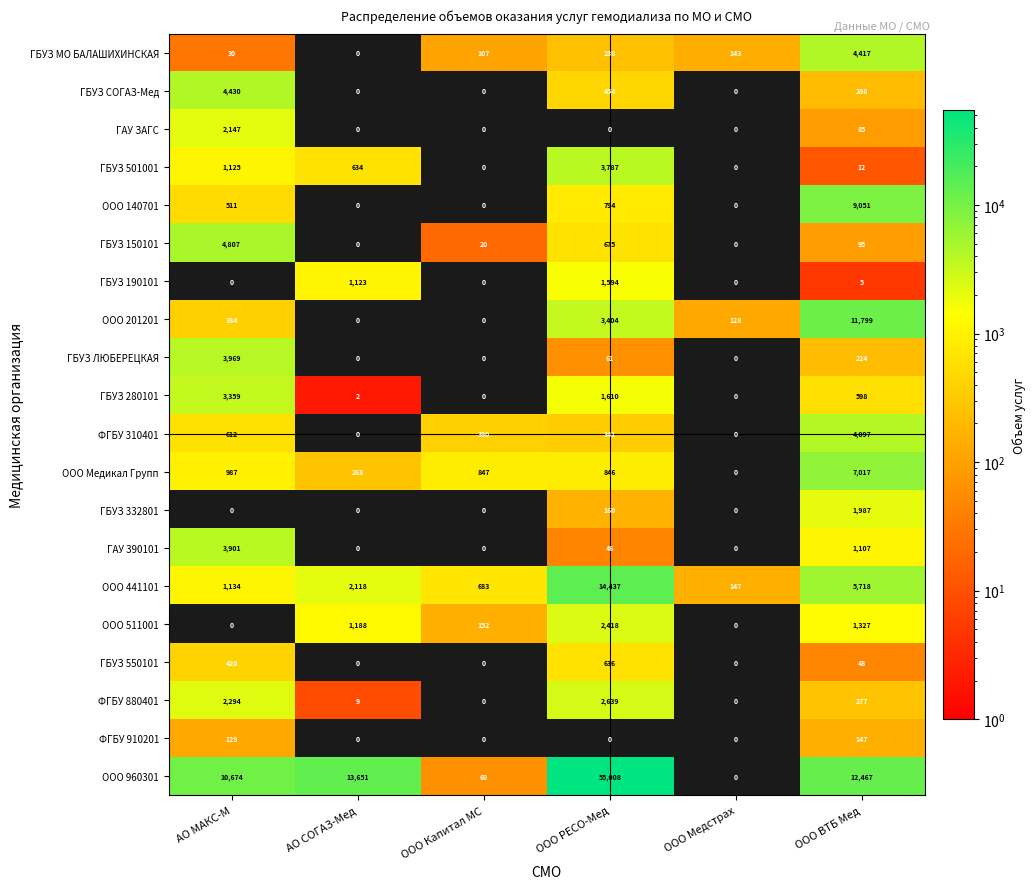

Which category has the highest value in the ГБУЗ 150101 series?

АО МАКС-М